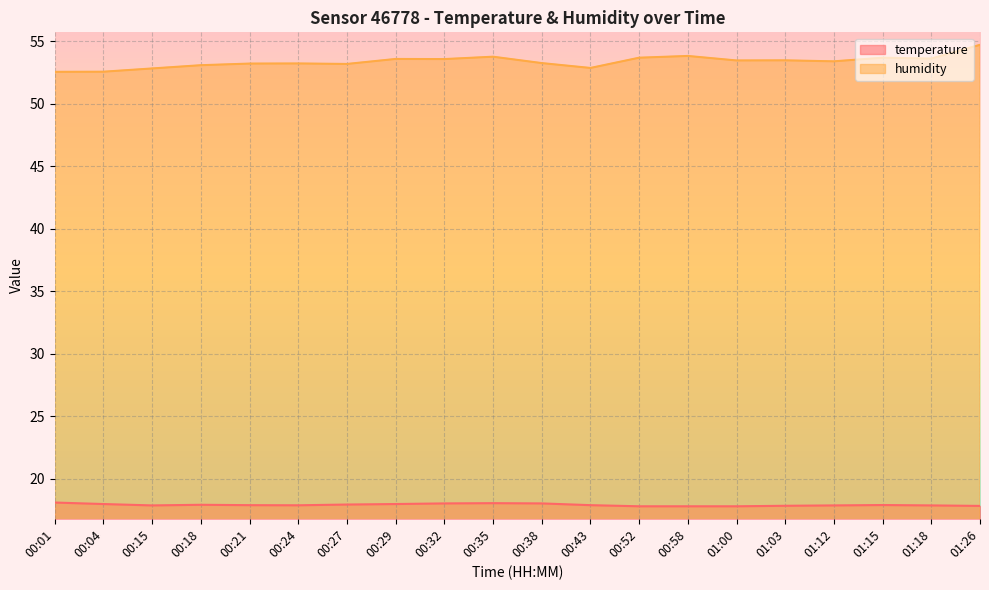

Which category has the lowest value across all series?

00:52